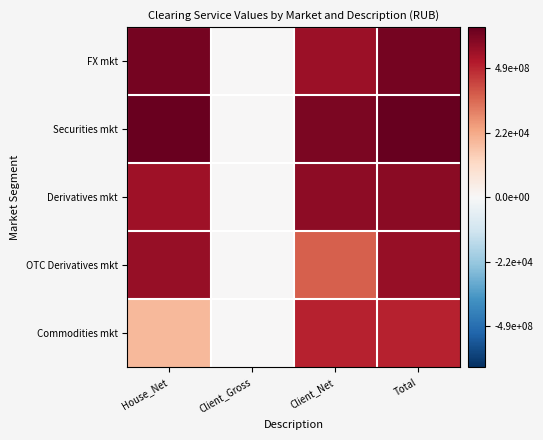

How many series are shown in this chart?

5